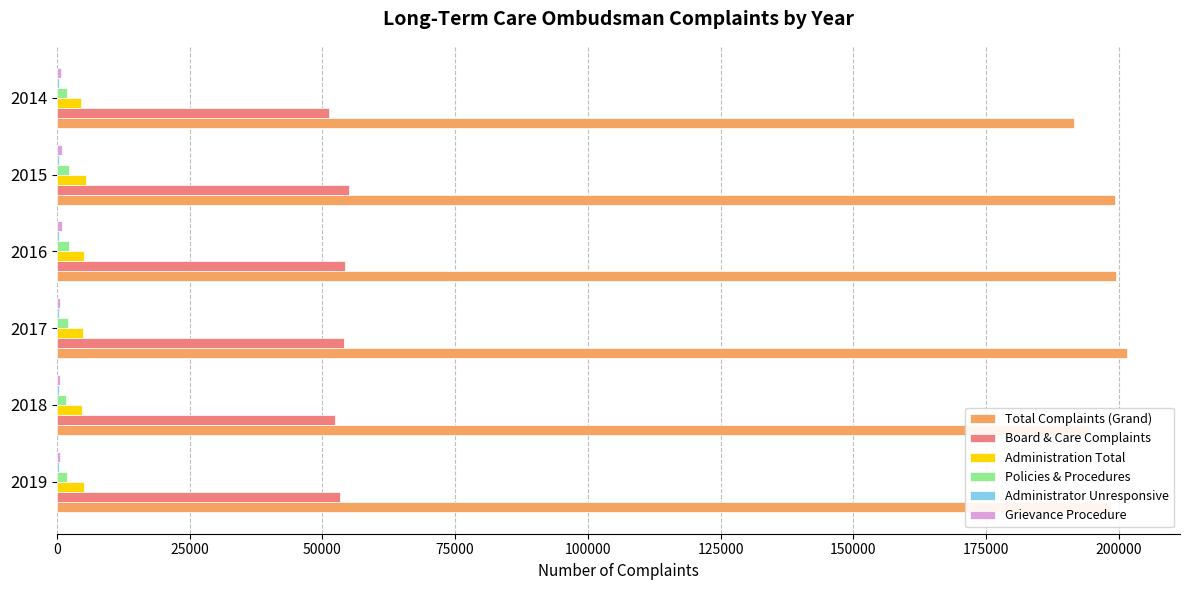

Is the value of Administration Total at 2017 greater than the value of Board & Care Complaints at 2019?

No